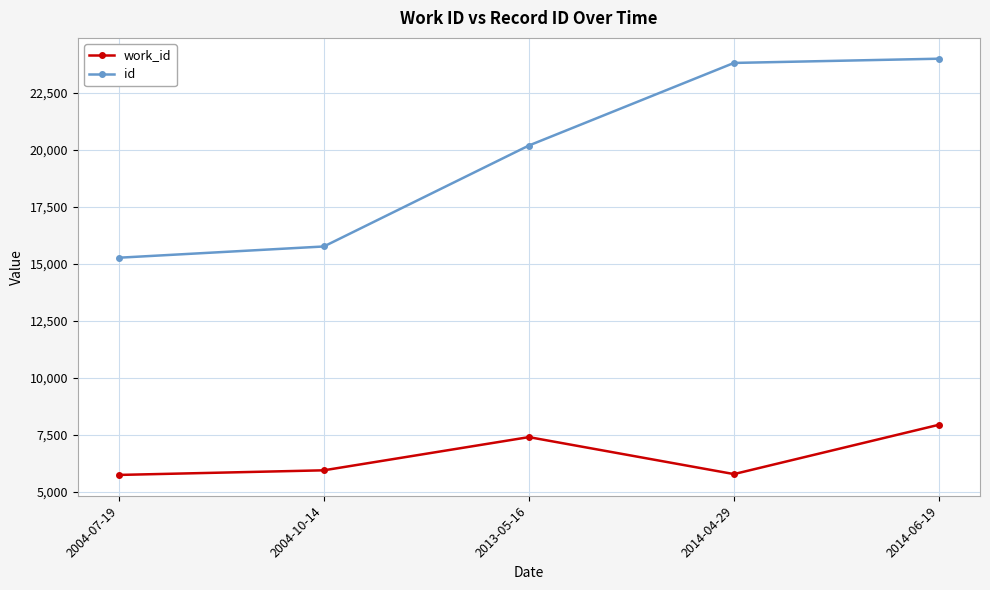

Is the value of id at 2004-07-19 greater than the value of work_id at 2014-04-29?

Yes